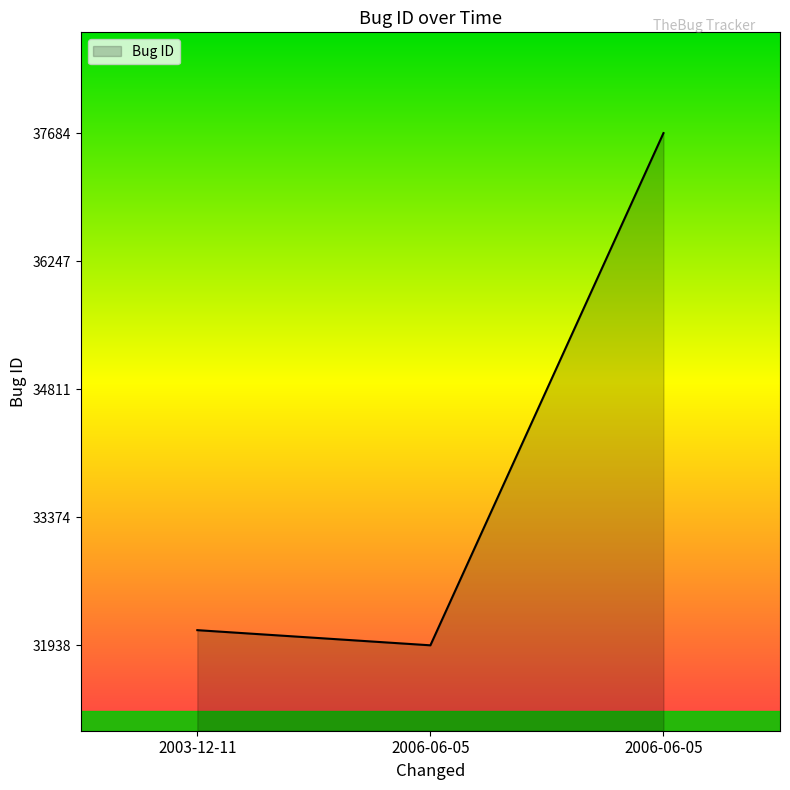

List the labels in order of value, smallest first.

2006-06-05, 2003-12-11, 2006-06-05